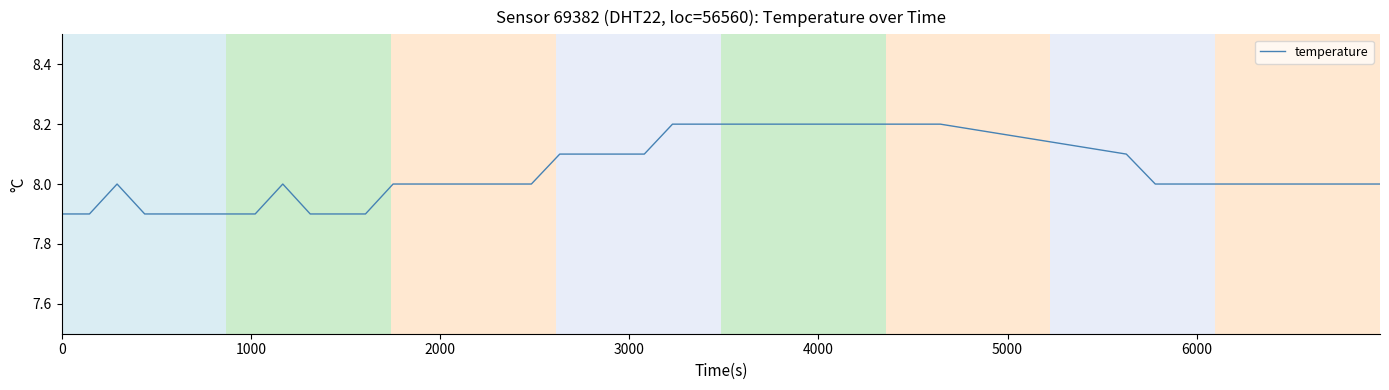

What is the difference between the maximum and minimum values?

0.3